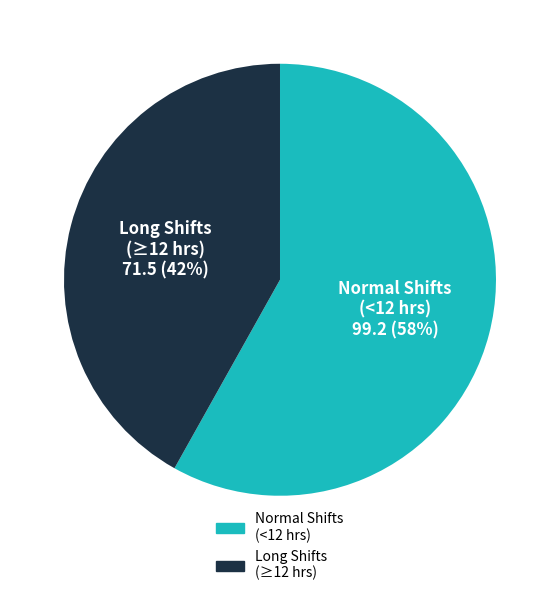

How many segments does this pie chart have?

2